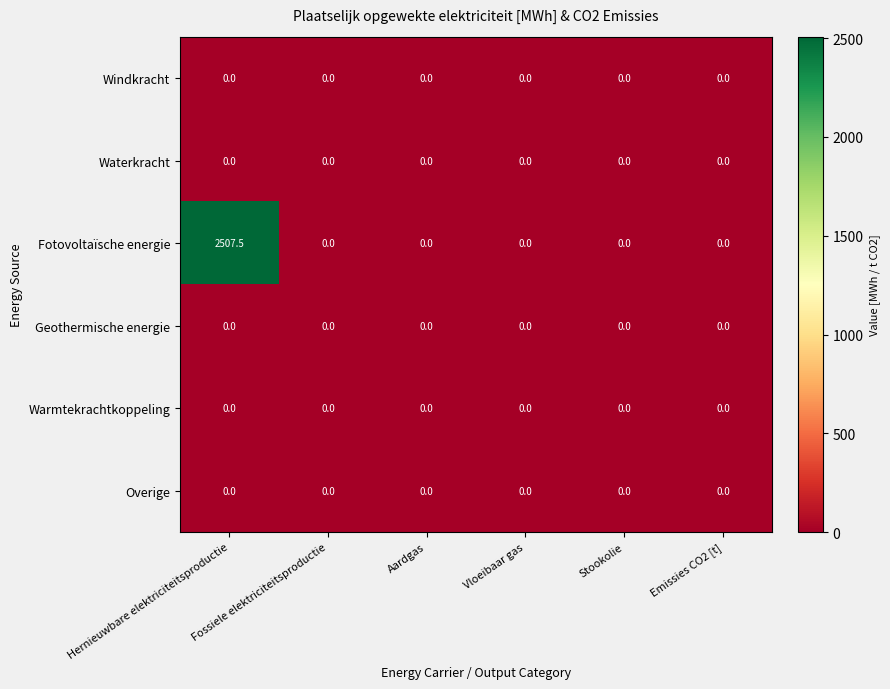

What is the spread (max minus min) of values at Hernieuwbare elektriciteitsproductie?

2507.5